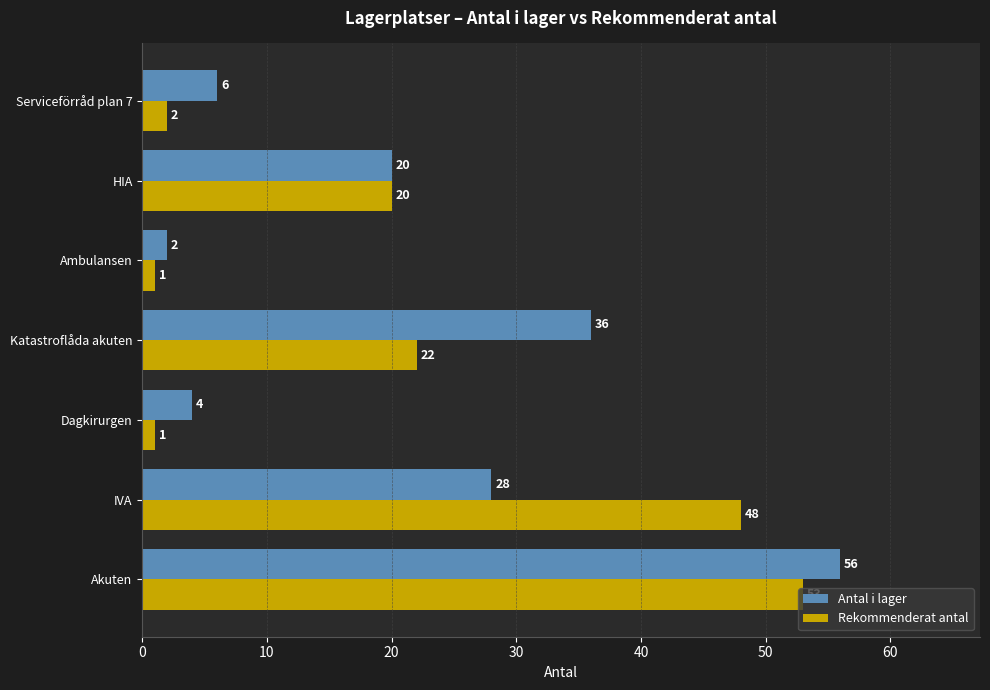

The Rekommenderat antal series shows 48 at IVA. True or false?

True